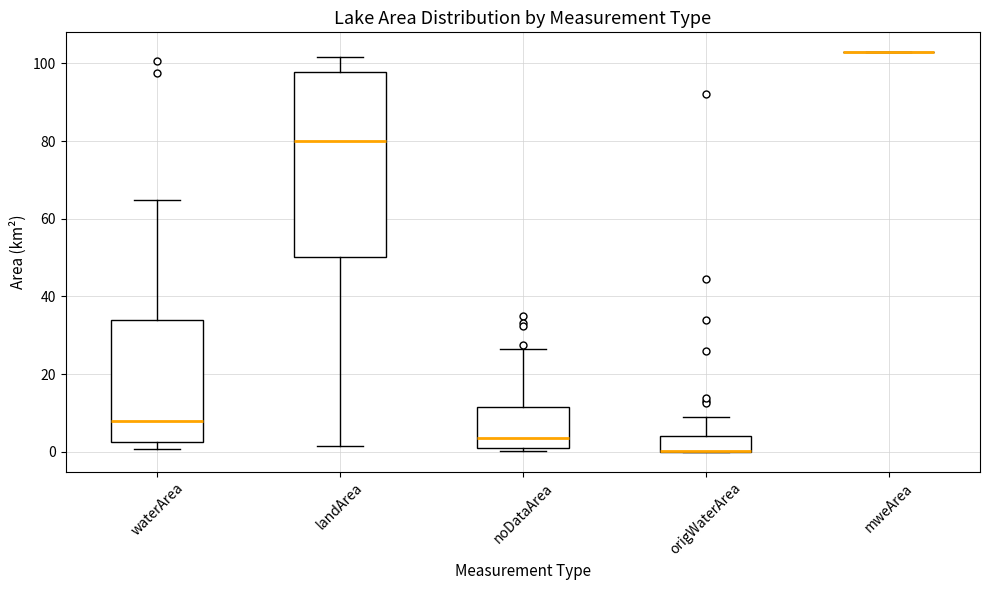

Reading left to right, read every box against the y-axis: the position of its median line, the range the box covers, and the ends of its whiskers. The values are not printed on the chart, so give them approximately, as read against the axis.

waterArea: median 8, box 2 to 34, whiskers 0 to 64
landArea: median 80, box 50 to 98, whiskers 2 to 102
noDataArea: median 4, box 0 to 12, whiskers 0 (just below the box's lower edge) to 26
origWaterArea: median 0 (drawn on the box's lower edge), box 0 to 4, whiskers 0 to 10
mweArea: box collapsed to a line at 102, whiskers 102 to 102